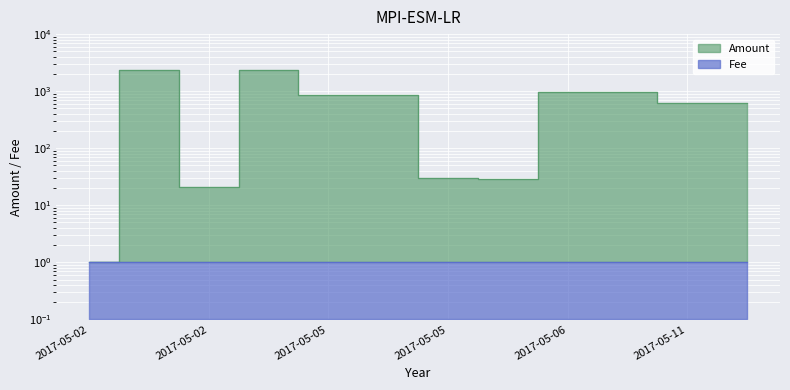

What position from the left is 2017-05-02 20:15:14?

2